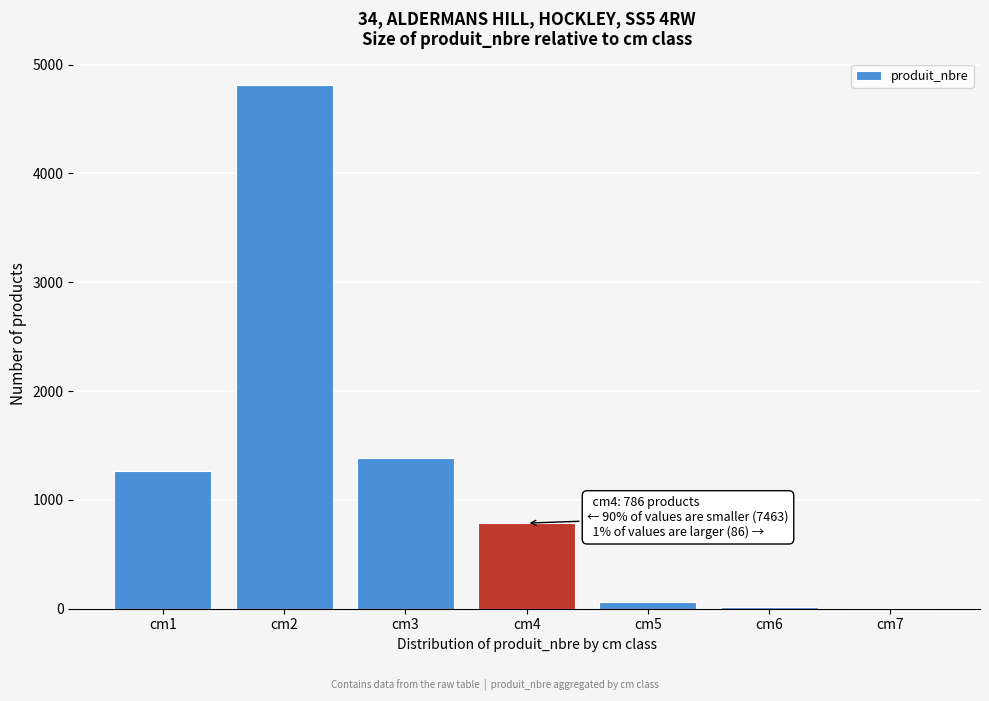

What is the sum of all values?

8335